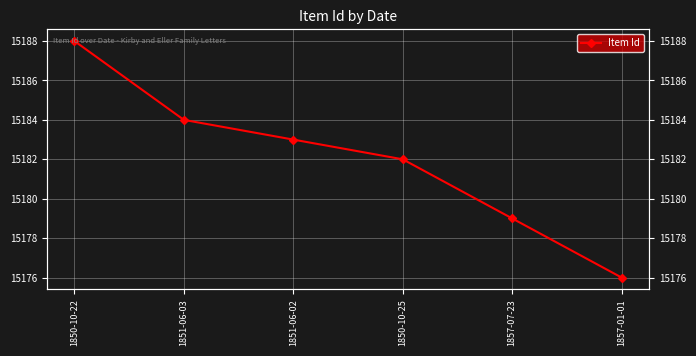

What is the ratio of the value at 1857-07-23 to the value at 1851-06-03?

1.0